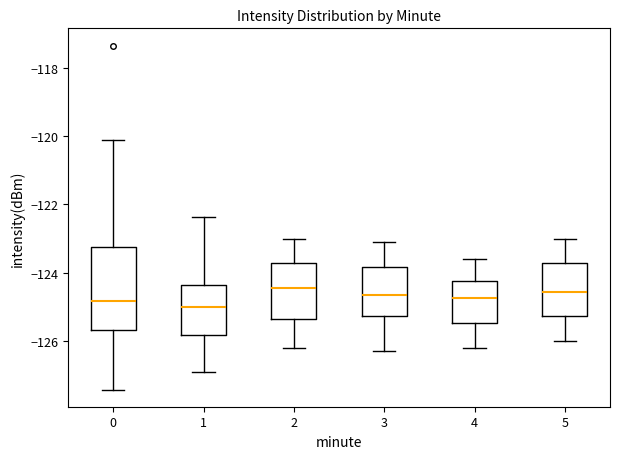

Reading left to right, read every box against the y-axis: the position of its median line, the range the box covers, and the ends of its whiskers. The values are not printed on the chart, so give them approximately, as read against the axis.

0: median -124.8, box -125.6 to -123.2, whiskers -127.4 to -120.2
1: median -125.0, box -125.8 to -124.4, whiskers -126.8 to -122.4
2: median -124.4, box -125.4 to -123.8, whiskers -126.2 to -123.0
3: median -124.6, box -125.2 to -123.8, whiskers -126.2 to -123.0
4: median -124.8, box -125.4 to -124.2, whiskers -126.2 to -123.6
5: median -124.6, box -125.2 to -123.8, whiskers -126.0 to -123.0